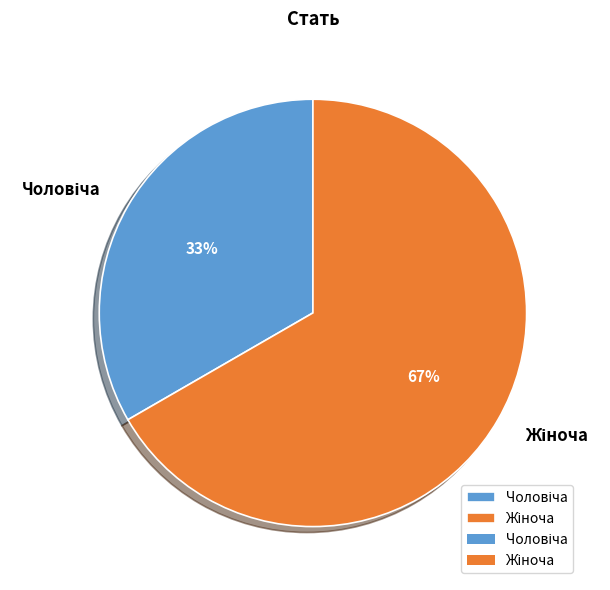

Is there a majority slice in this chart?

Yes